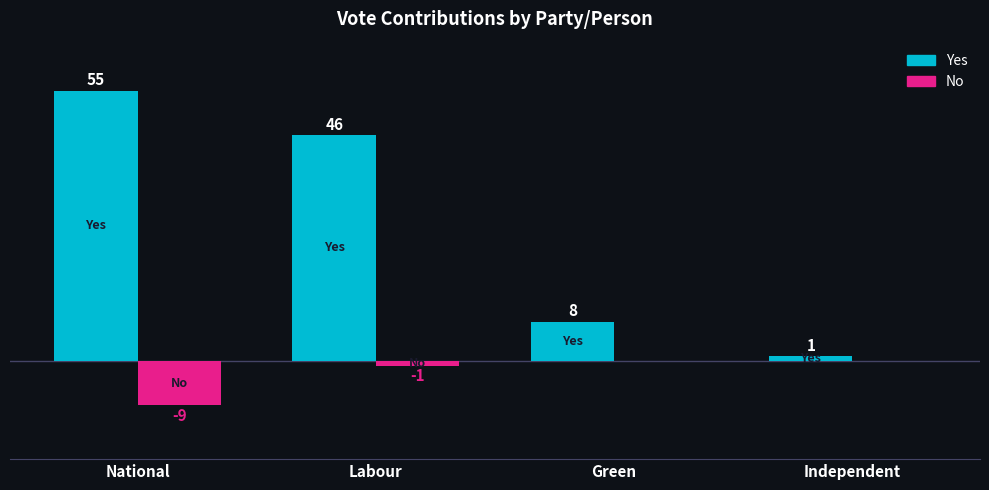

Which series changed the most between Green and Independent?

Yes